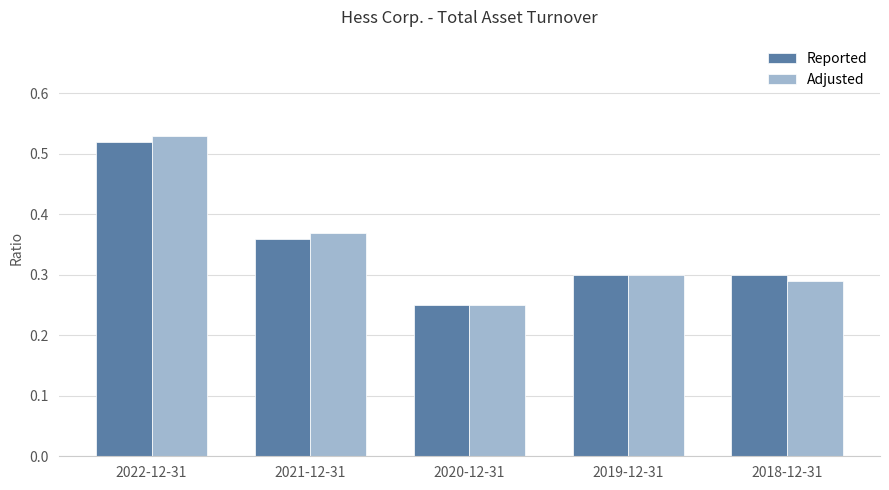

Between 2021-12-31 and 2020-12-31, which series saw the biggest shift?

Adjusted